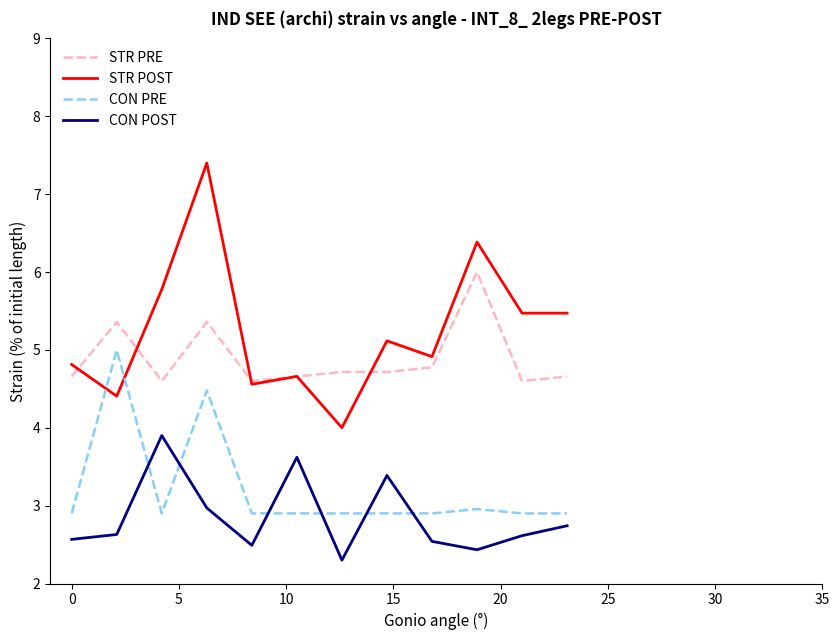

Which series has the widest spread of values?

STR POST